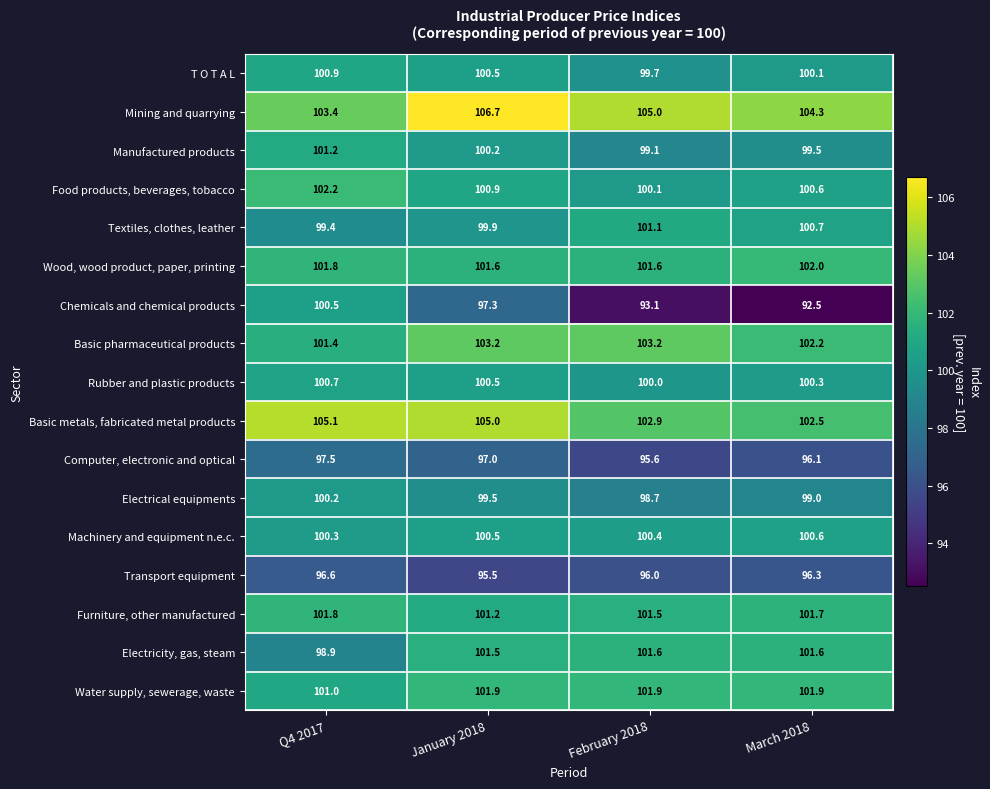

The Furniture, other manufactured series shows 101.8 at Q4 2017. True or false?

True